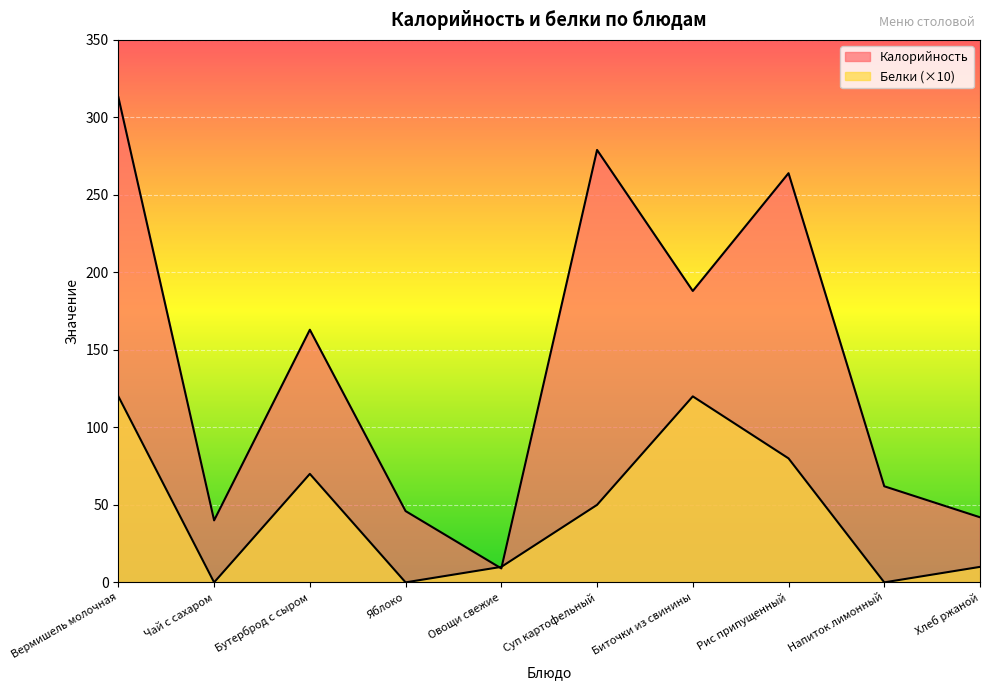

Rank the series by their average value, from lowest to highest.

Белки, Калорийность